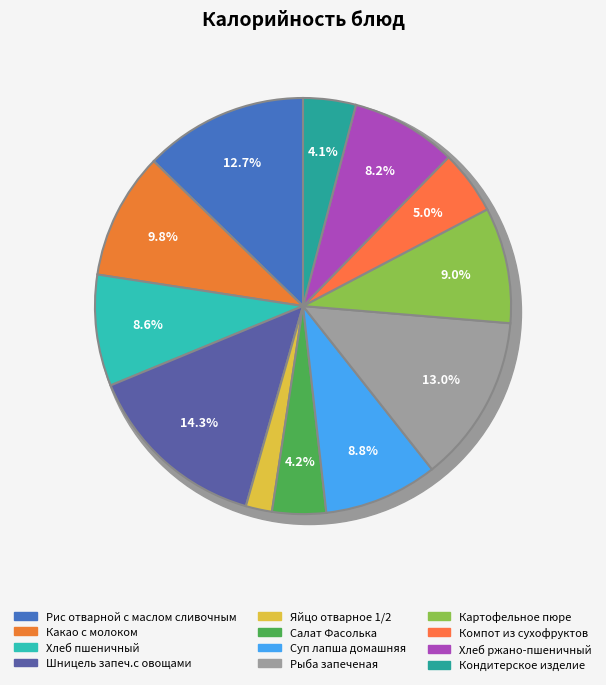

To the nearest percent, what percentage of the pie is Салат Фасолька?

4%